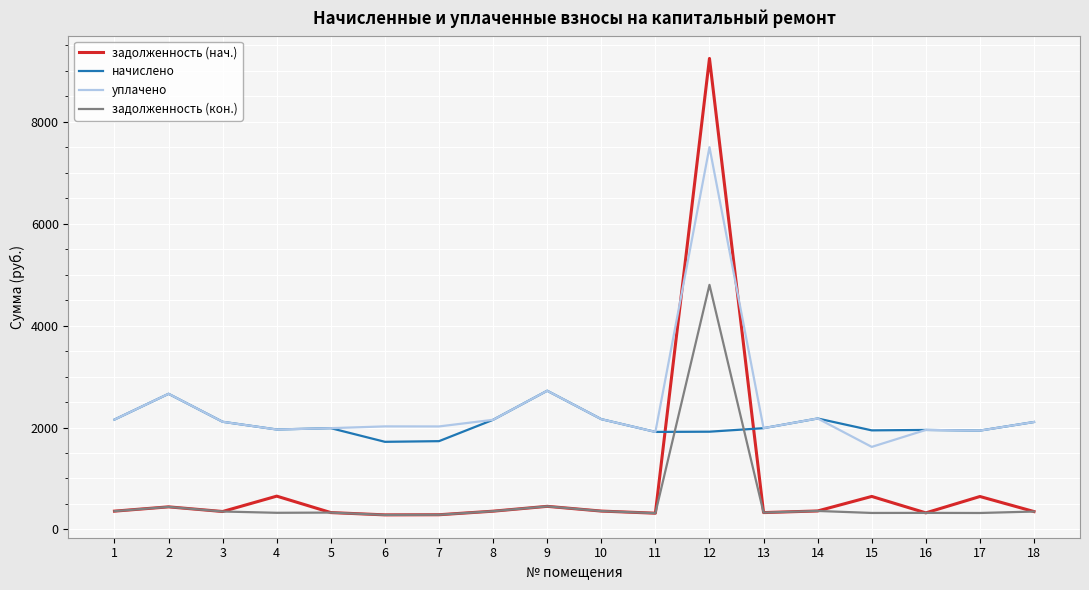

The value of задолженность (кон.) at 17 is 323.3. True or false?

True